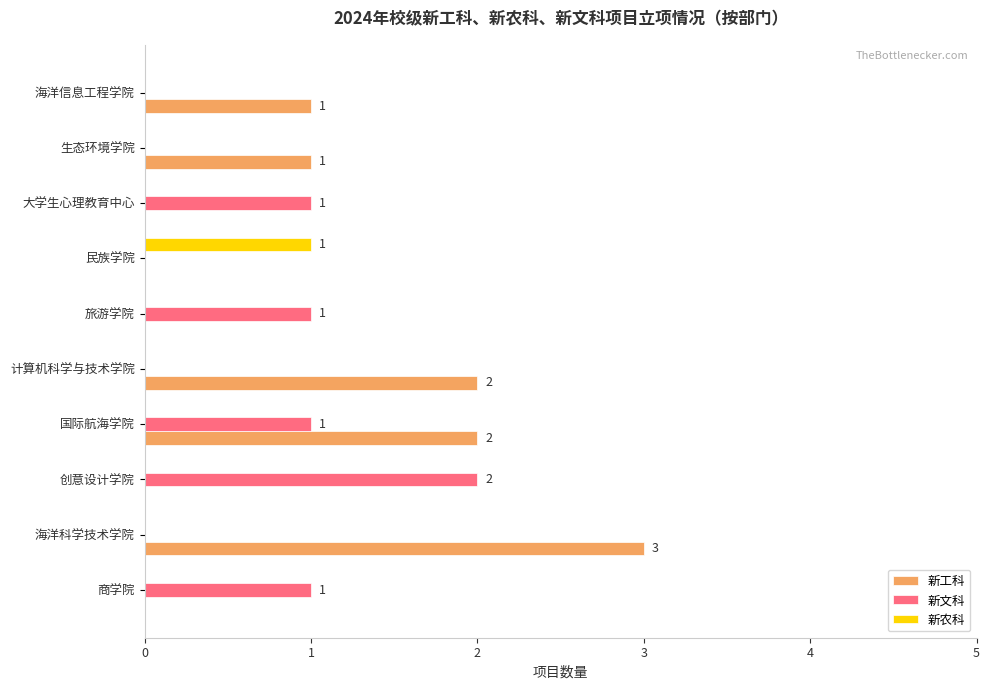

At which category does the chart reach its peak across all series?

海洋科学技术学院